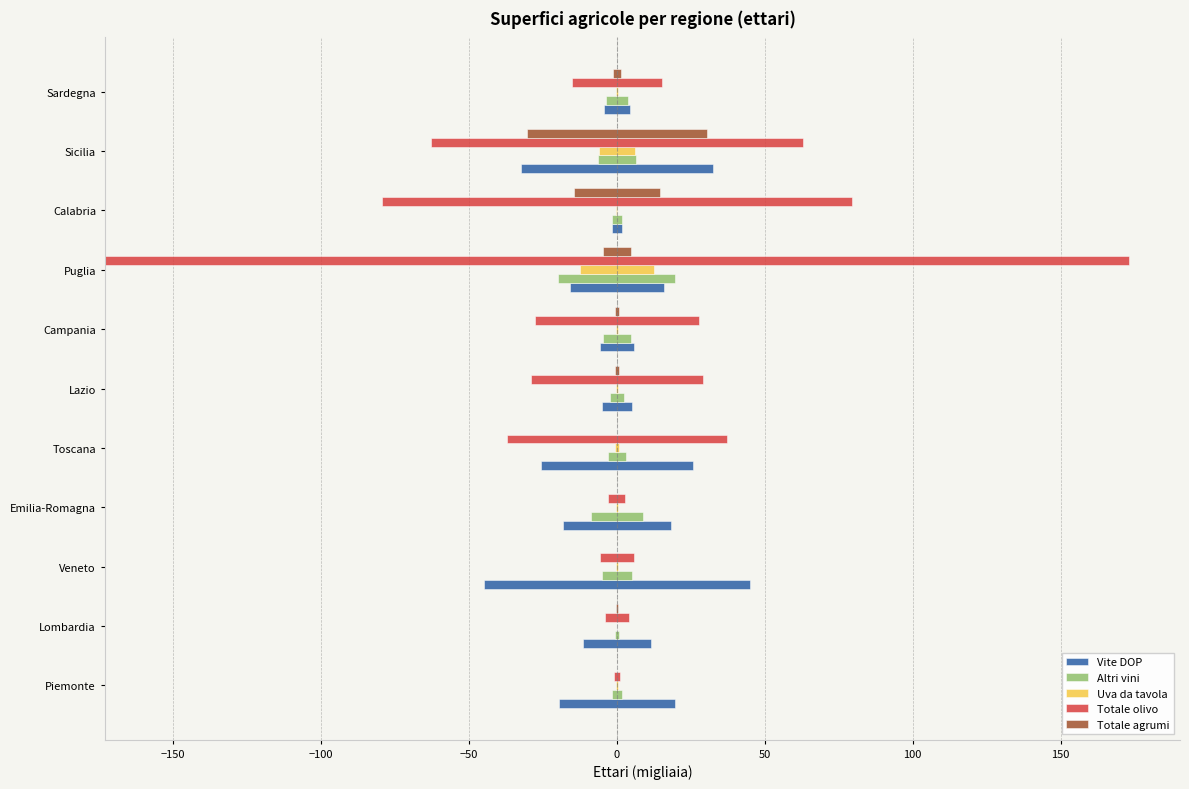

Rank the series by their maximum value, from highest to lowest.

Totale olivo, Vite DOP, Totale agrumi, Altri vini, Uva da tavola